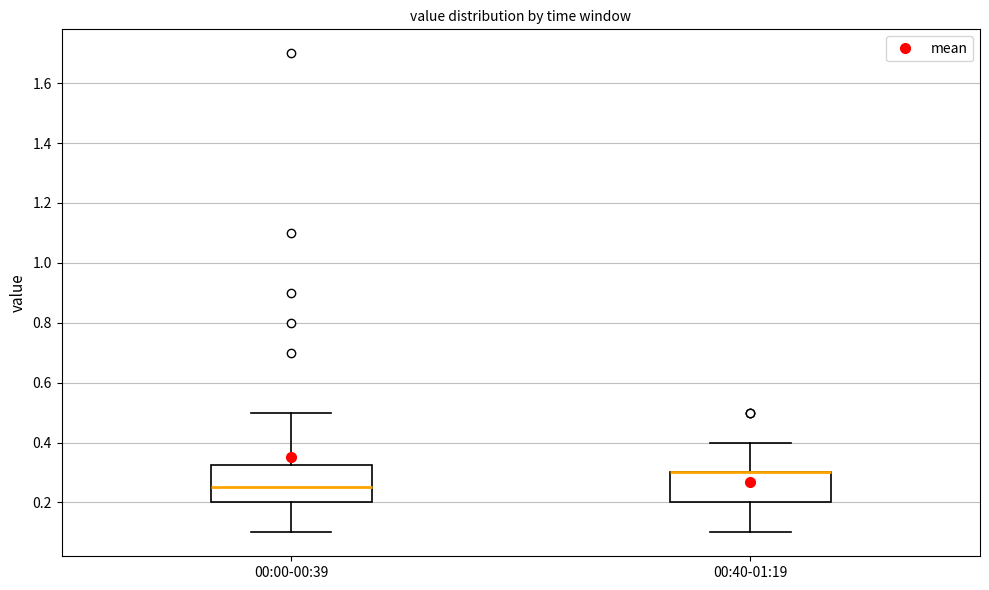

Reading left to right, read every box against the y-axis: the position of its median line, the range the box covers, and the ends of its whiskers. The values are not printed on the chart, so give them approximately, as read against the axis.

00:00-00:39: median 0.26, box 0.20 to 0.32, whiskers 0.10 to 0.50
00:40-01:19: median 0.30 (drawn on the box's upper edge), box 0.20 to 0.30, whiskers 0.10 to 0.40